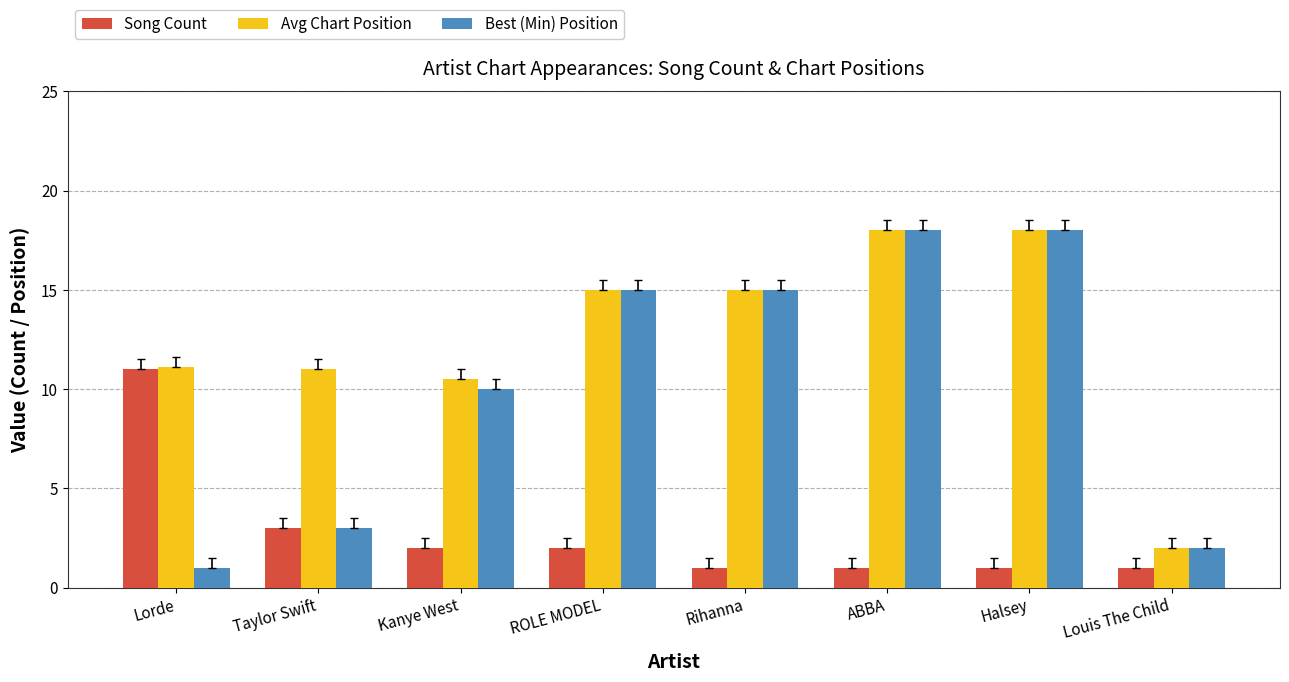

How many values in the Best (Min) Position series are below 15?

4